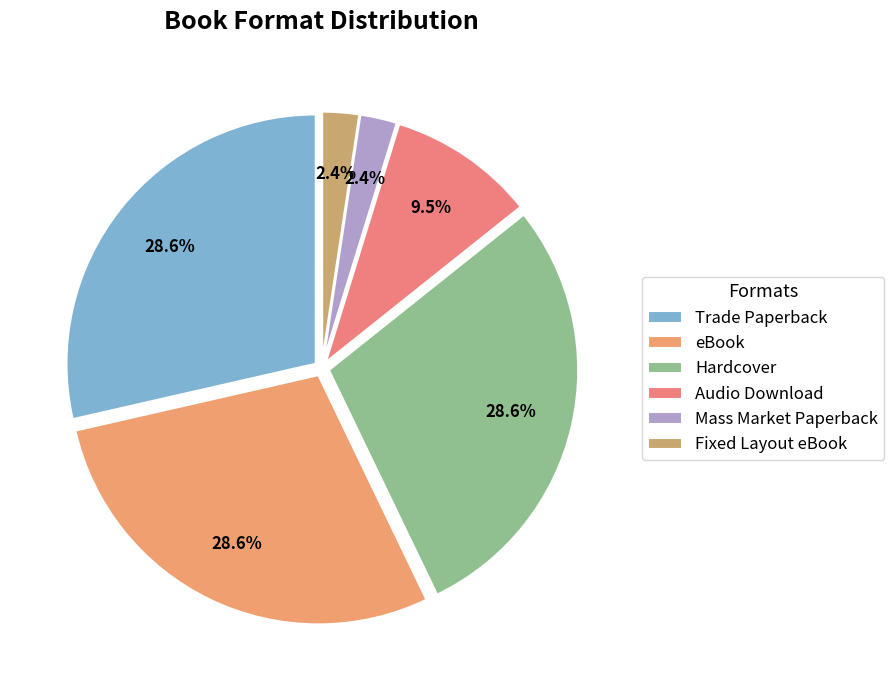

How many segments does this pie chart have?

6